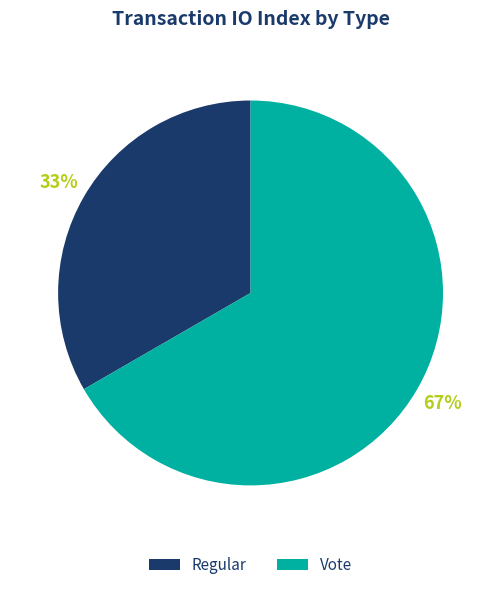

To the nearest percent, what is the combined percentage of Regular and Vote?

100%